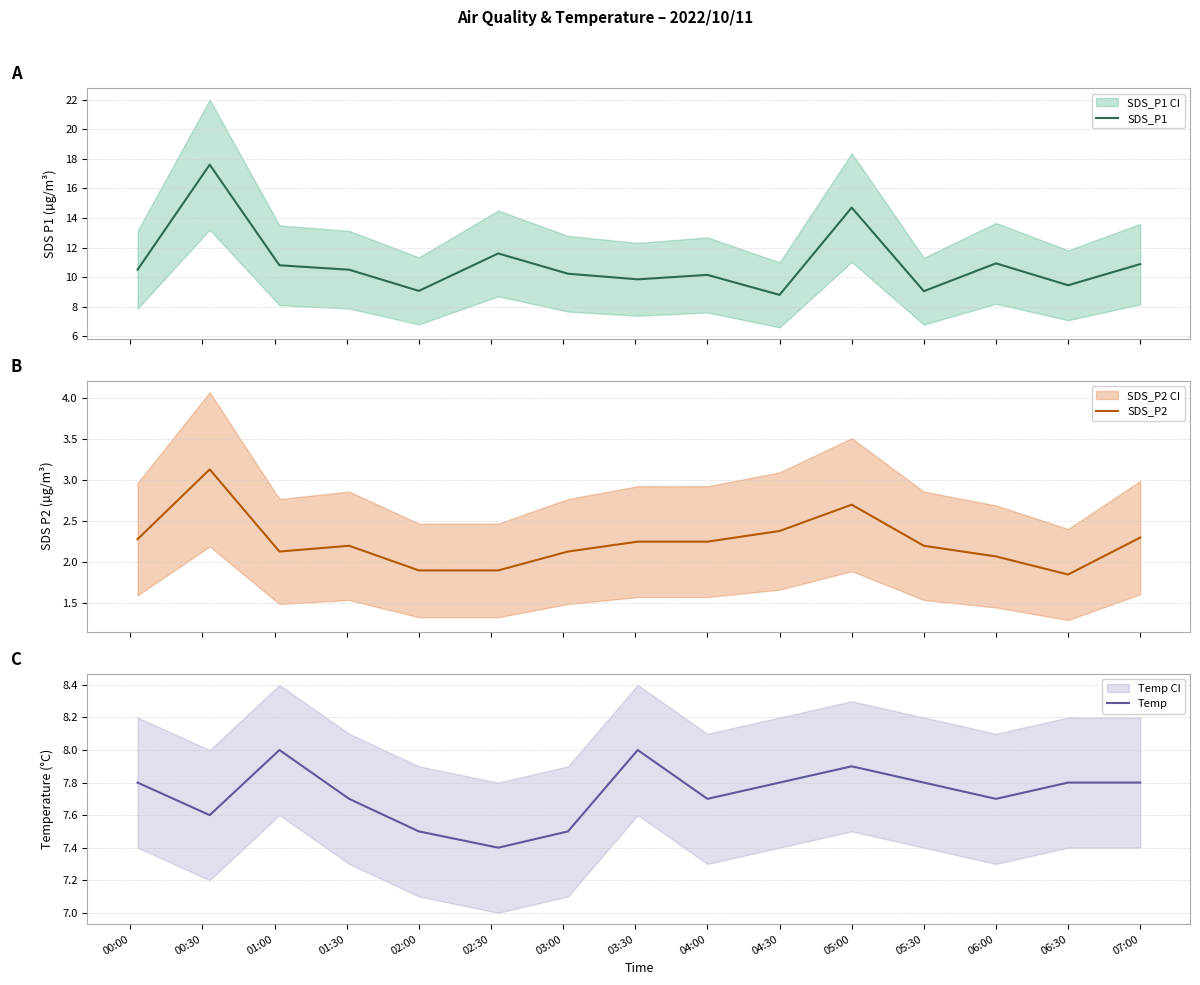

How many lines are shown in the chart?

3